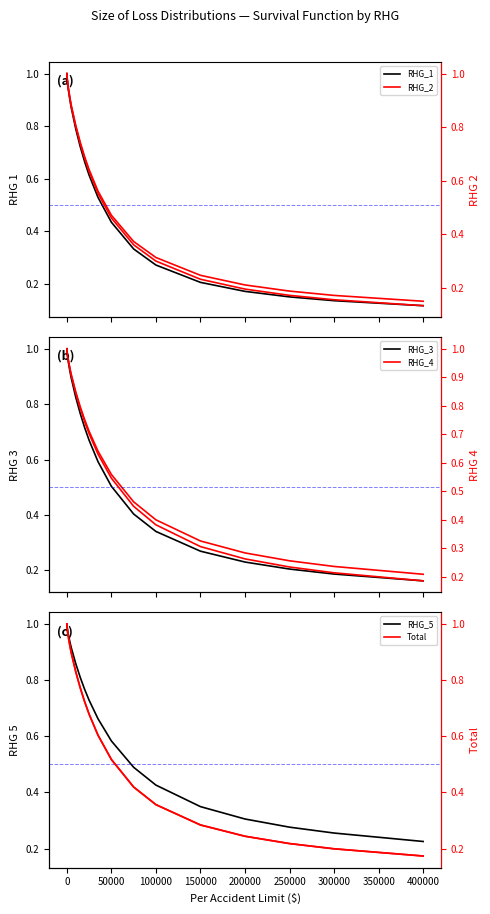

What is the difference between the second highest and second lowest values in the RHG_4 series?

0.8